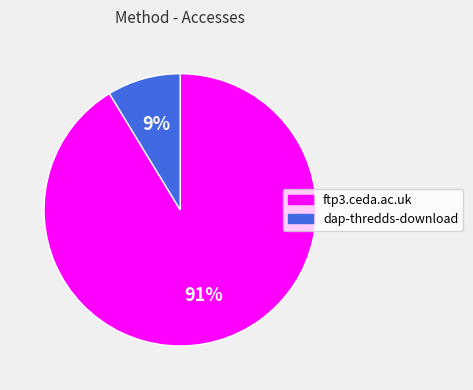

Which slice is the largest?

ftp3.ceda.ac.uk